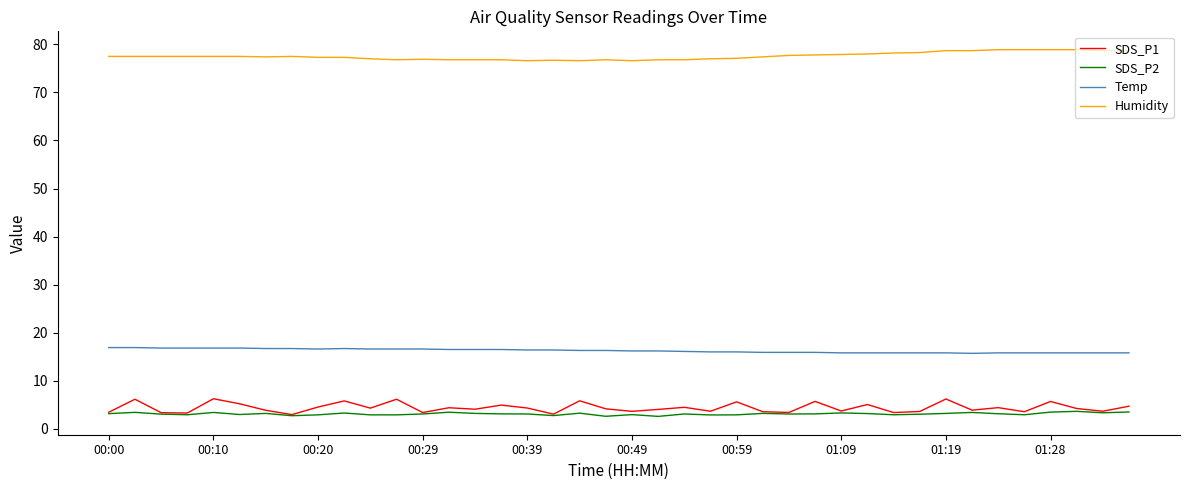

What is the maximum value for Temp?

16.9